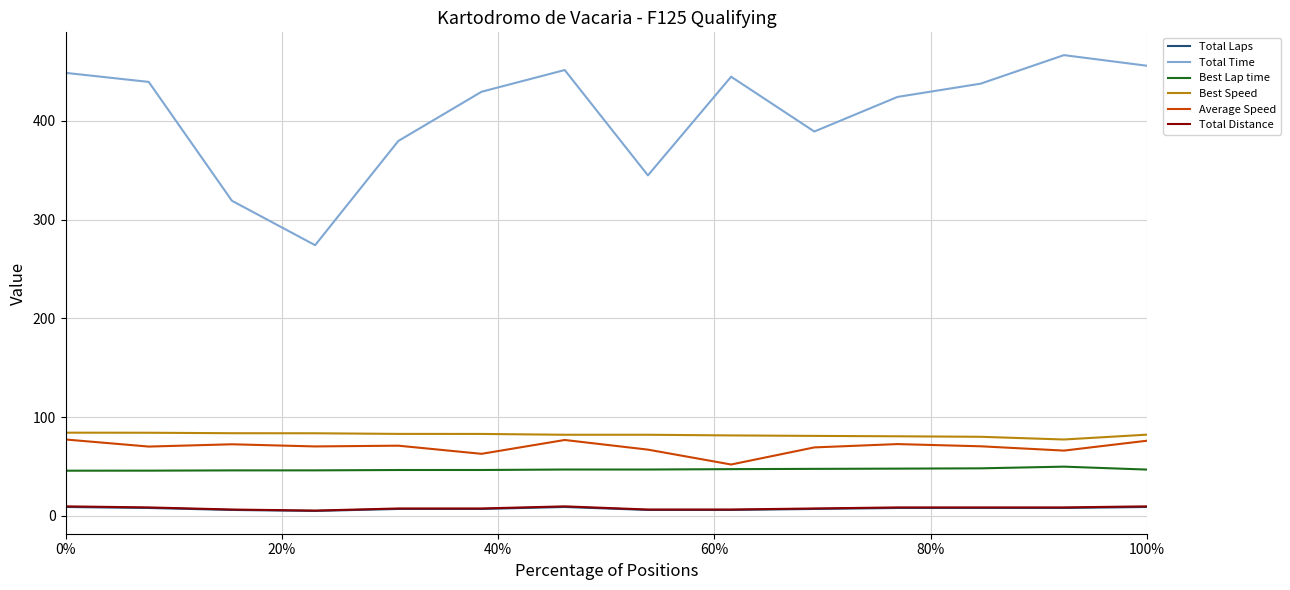

What is the greatest value displayed?

466.4